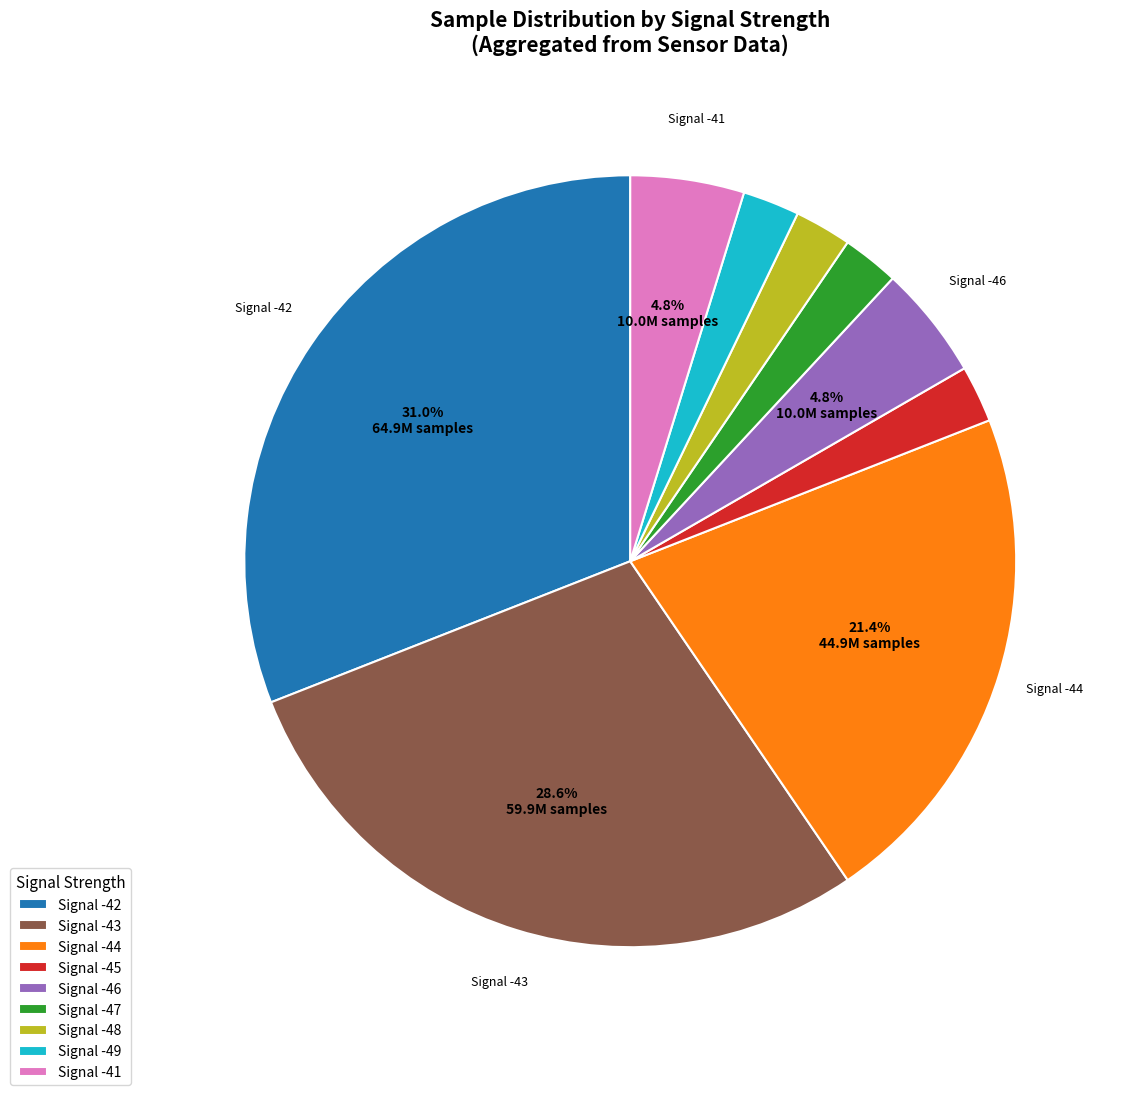

Combined, do Signal -46 and Signal -43 account for over 50%?

No